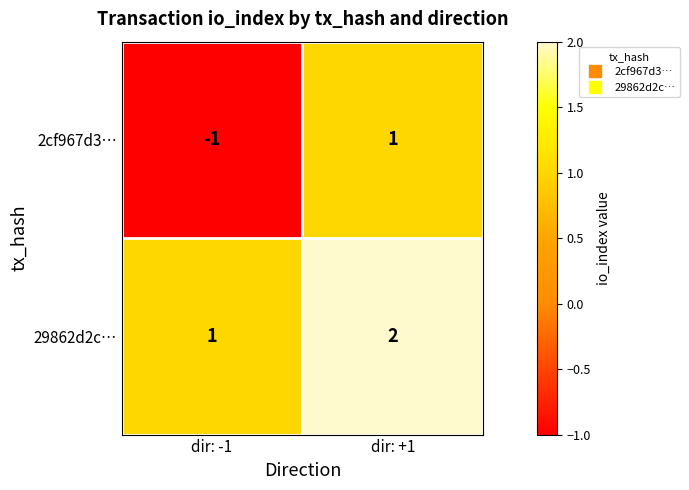

How many distinct data groups are displayed?

2